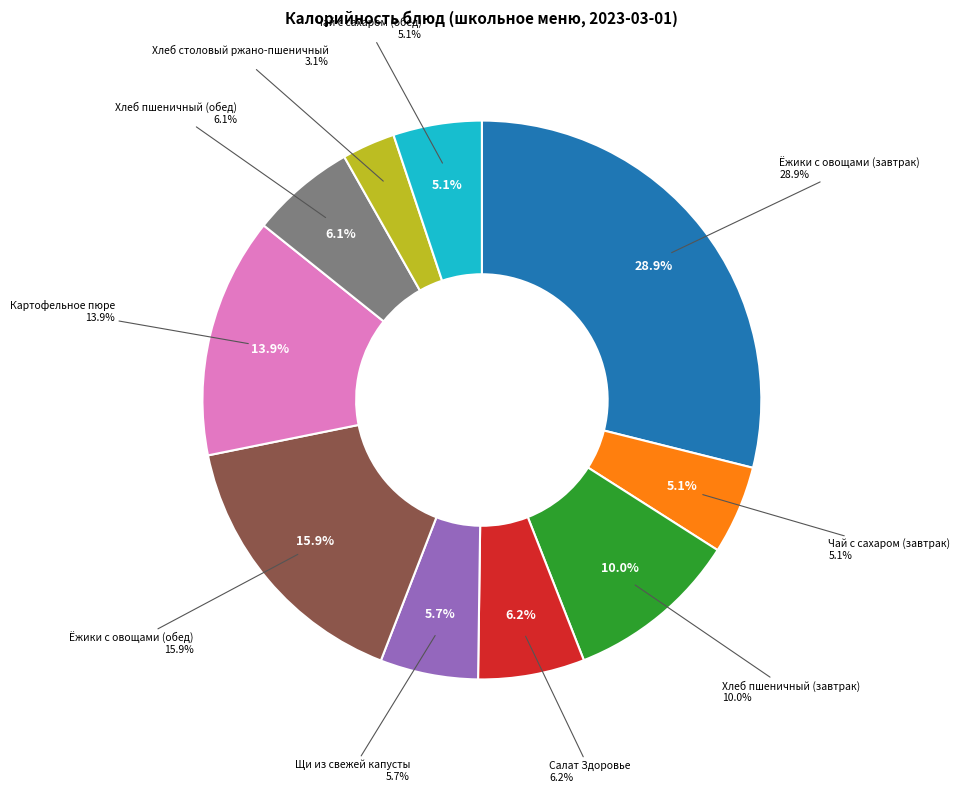

What is the total percentage of Хлеб пшеничный (обед) and Ёжики с овощами (обед)?

22.0%